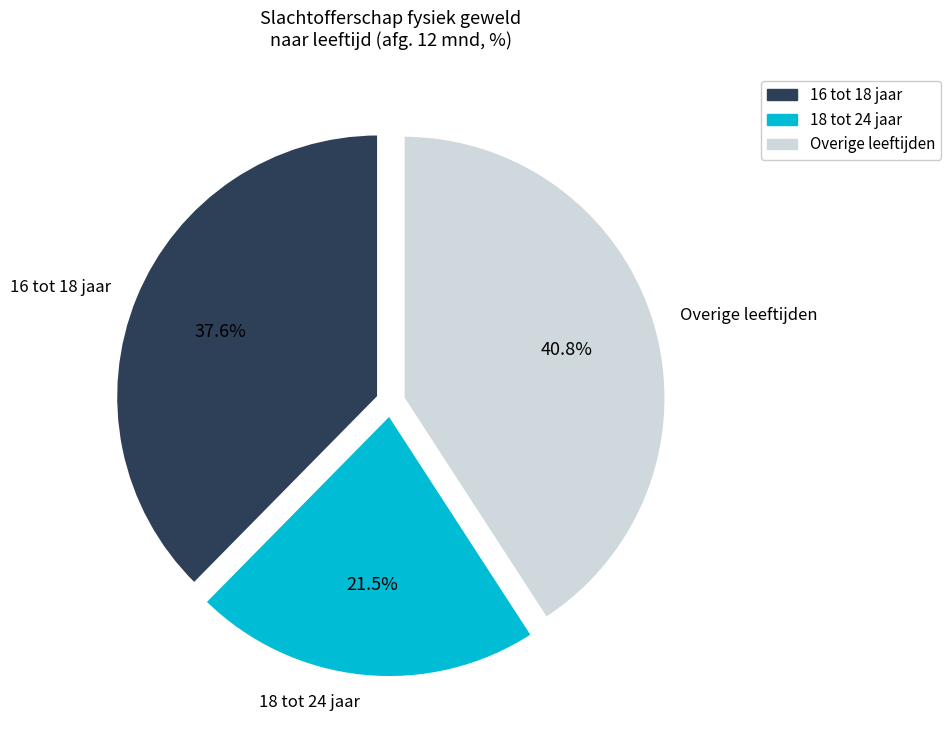

Is there any slice that represents more than half of the pie?

No